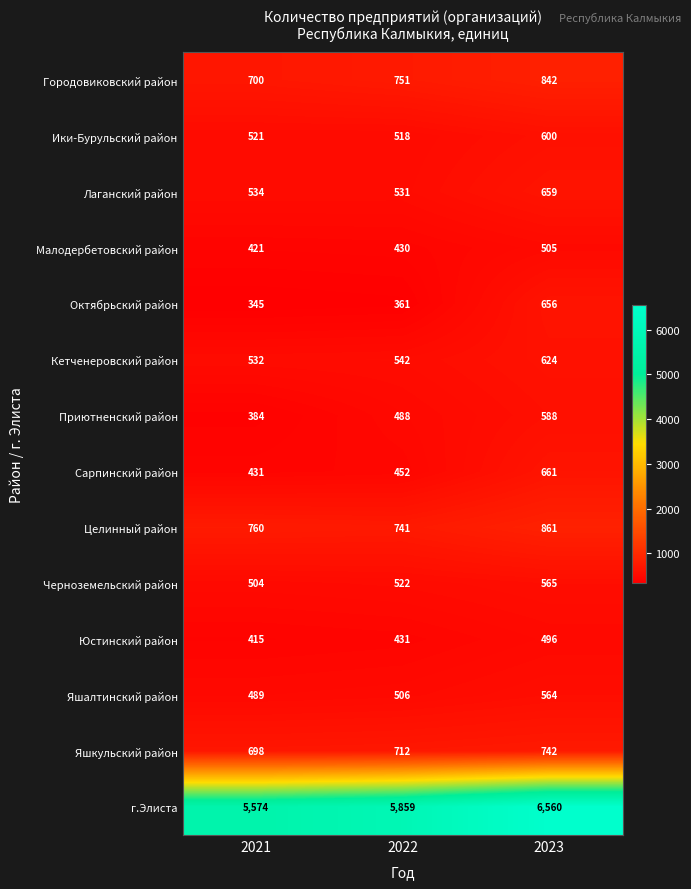

At 2022, list the series in order from largest to smallest.

г.Элиста, Городовиковский район, Целинный район, Яшкульский район, Кетченеровский район, Лаганский район, Черноземельский район, Ики-Бурульский район, Яшалтинский район, Приютненский район, Сарпинский район, Юстинский район, Малодербетовский район, Октябрьский район